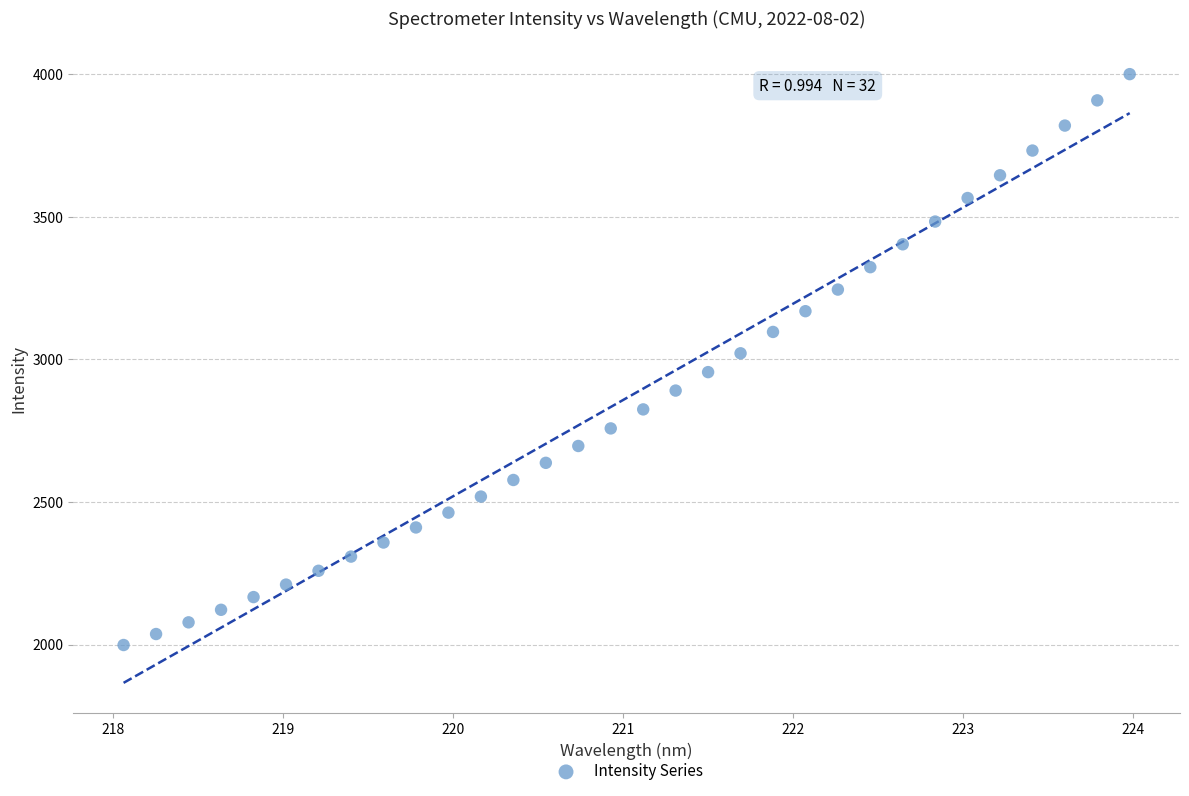

What is the range of X values (max minus min)?

5.9